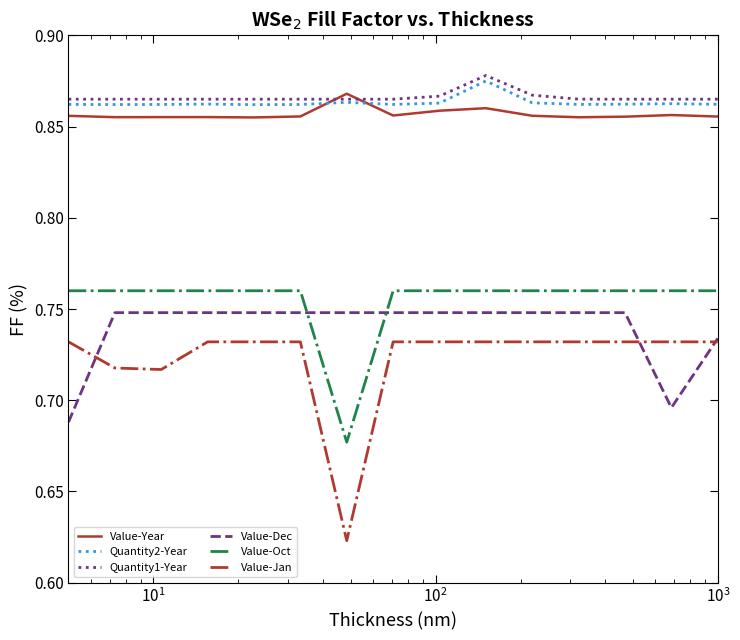

Which series has the largest total across all categories?

Quantity1-Year